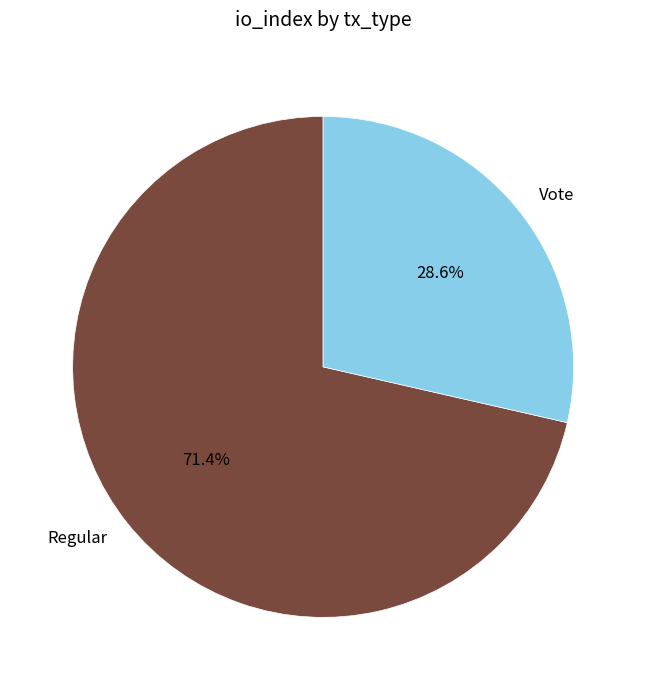

How many segments does this pie chart have?

2